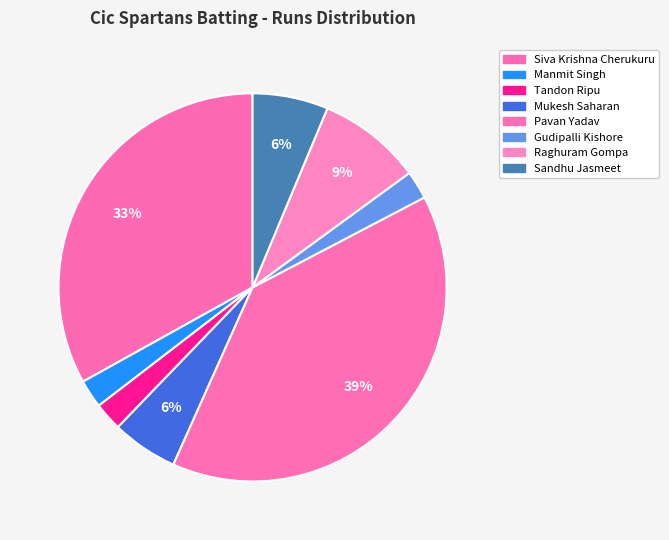

Does Mukesh Saharan account for over 50% of the chart?

No